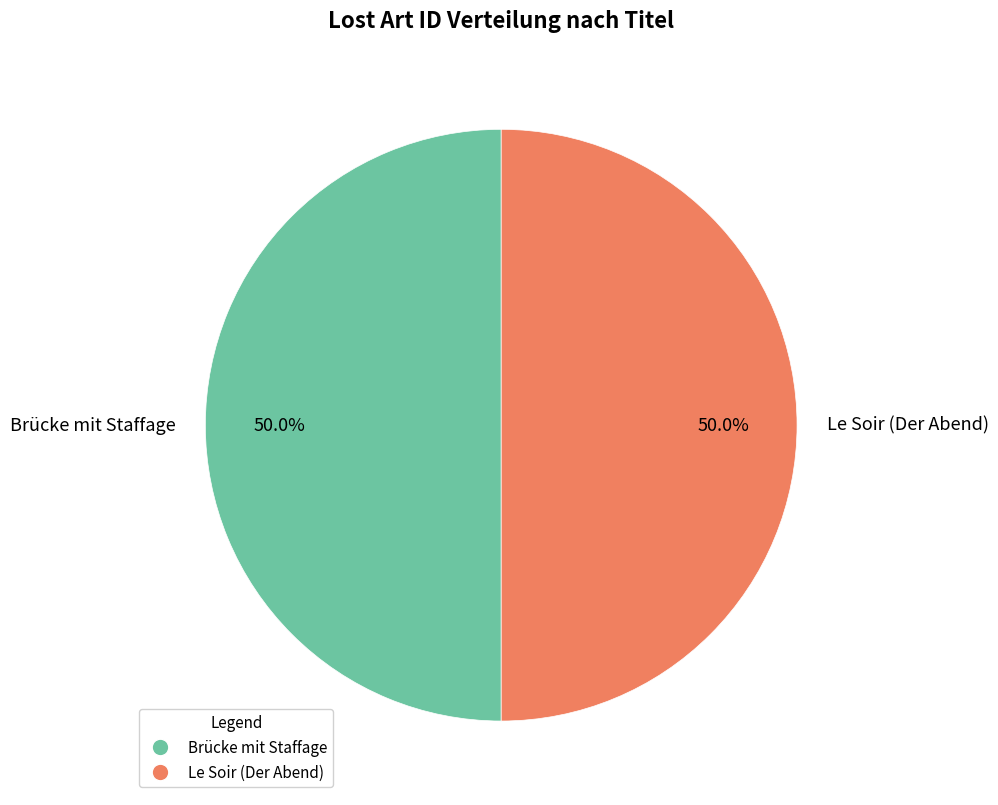

Approximately how many times larger is the value at Brücke mit Staffage compared to Le Soir (Der Abend)?

1.0